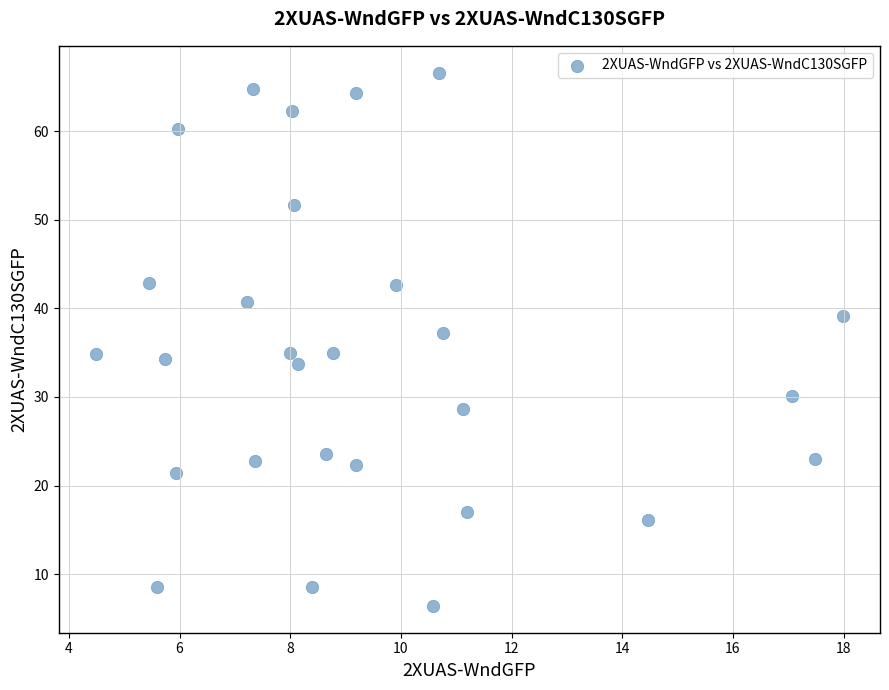

What is the range of Y values (max minus min)?

60.2